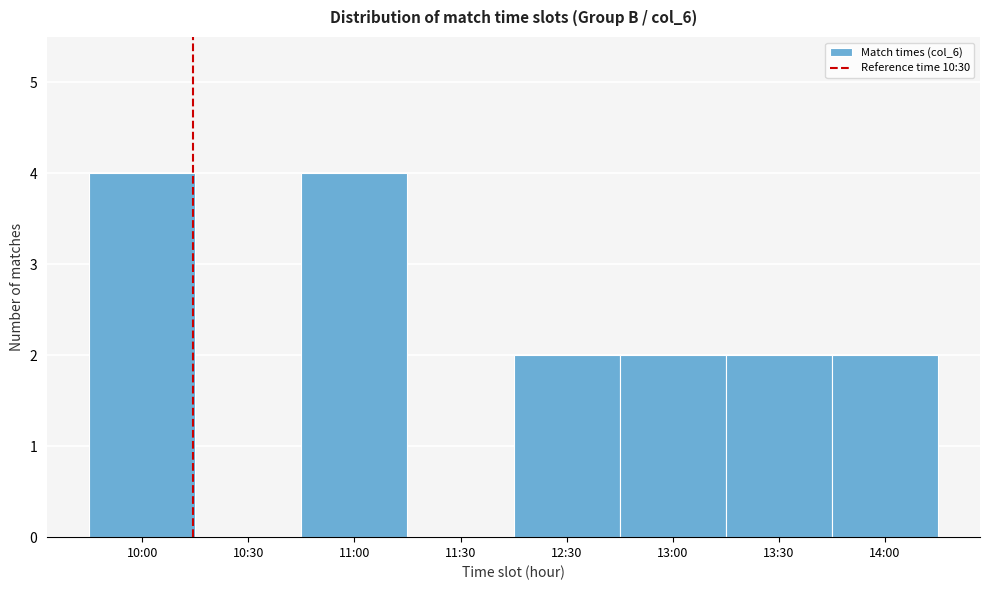

Reading right to left, transcribe all the data shown in this chart.

14:00=2	13:30=2	13:00=2	12:30=2	11:30=0	11:00=4	10:30=0	10:00=4